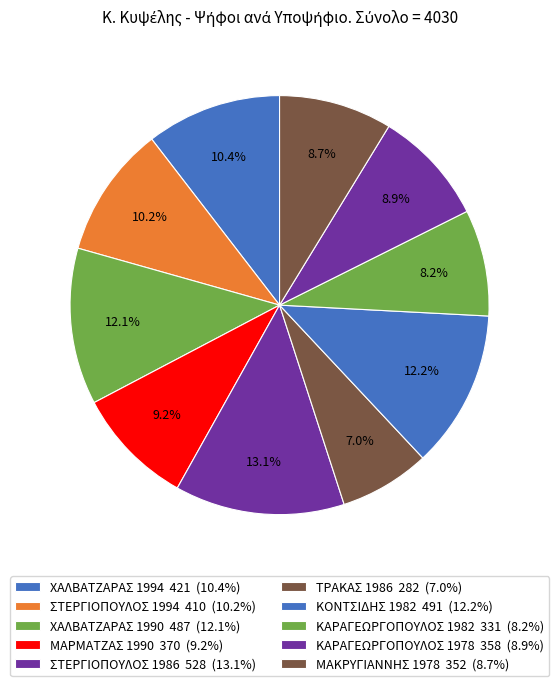

Which category has the biggest portion of the pie?

ΣΤΕΡΓΙΟΠΟΥΛΟΣ 1986